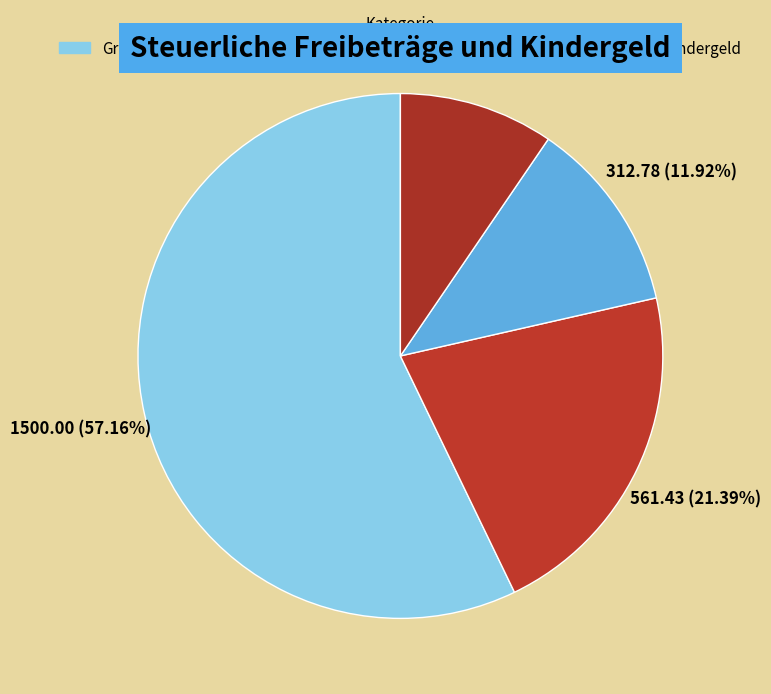

How many slices are in this pie chart?

4